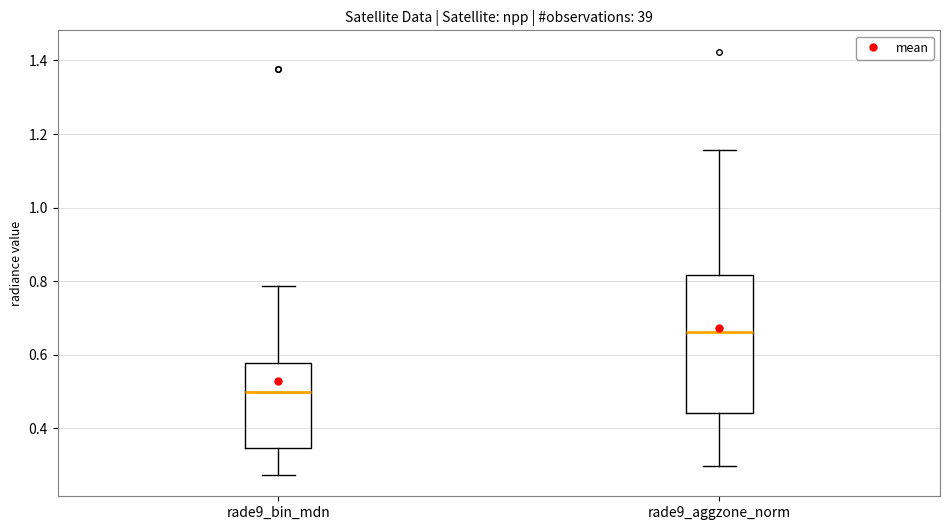

Which box is the tallest, from its lower edge to its upper edge?

rade9_aggzone_norm